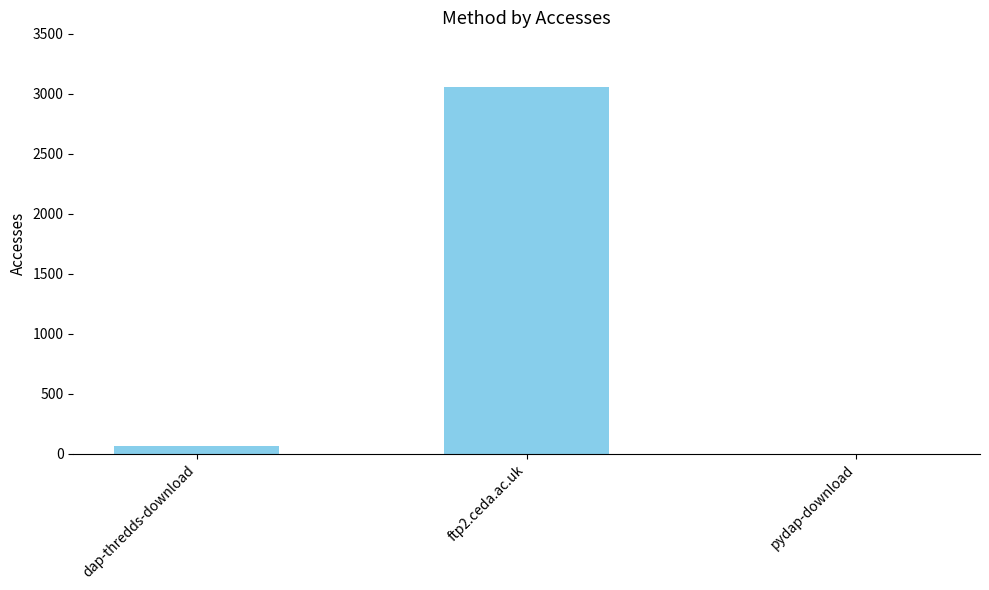

Which label corresponds to the largest value in the chart?

ftp2.ceda.ac.uk